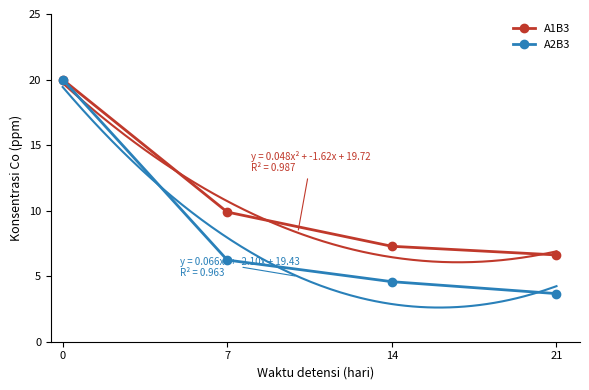

What is the difference between the maximum and minimum values in the A2B3 series?

16.3